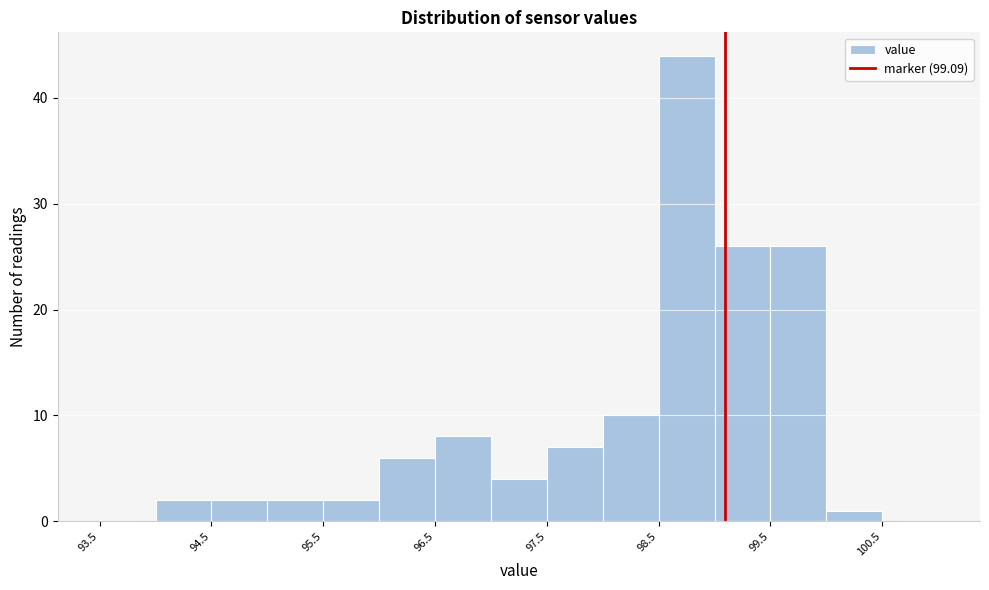

Reading left to right, list every bar in this chart as the range it spans on the x-axis followed by its height. The values are not printed on the chart, so give them approximately, as read against the axis.

93.5 to 94.0: 0
94.0 to 94.5: 2
94.5 to 95.0: 2
95.0 to 95.5: 2
95.5 to 96.0: 2
96.0 to 96.5: 6
96.5 to 97.0: 8
97.0 to 97.5: 4
97.5 to 98.0: 7
98.0 to 98.5: 10
98.5 to 99.0: 44
99.0 to 99.5: 26
99.5 to 100.0: 26
100.0 to 100.5: 1
100.5 to 101.0: 0